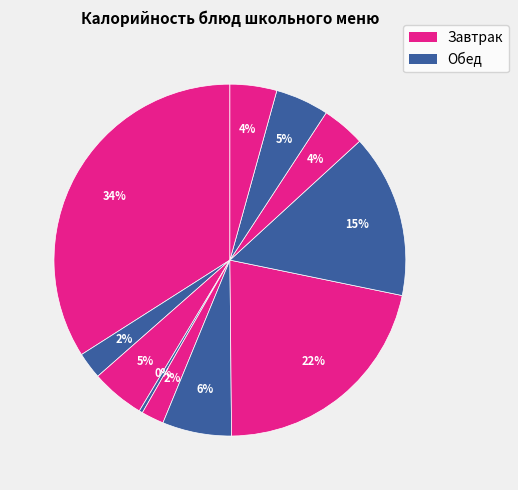

Which category has the biggest portion of the pie?

Плов из отварной птицы